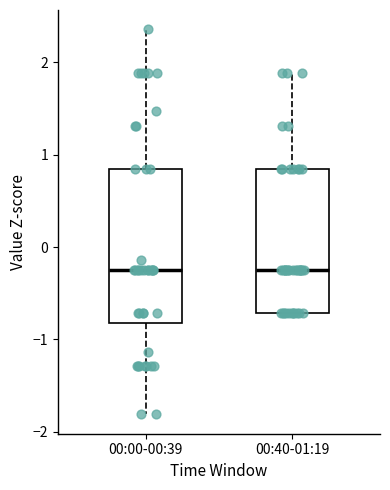

Reading left to right, read every box against the y-axis: the position of its median line, the range the box covers, and the ends of its whiskers. The values are not printed on the chart, so give them approximately, as read against the axis.

00:00-00:39: median -0.2, box -0.8 to 0.8, whiskers -1.8 to 2.4
00:40-01:19: median -0.2, box -0.7 to 0.8, whiskers -0.7 to 1.9